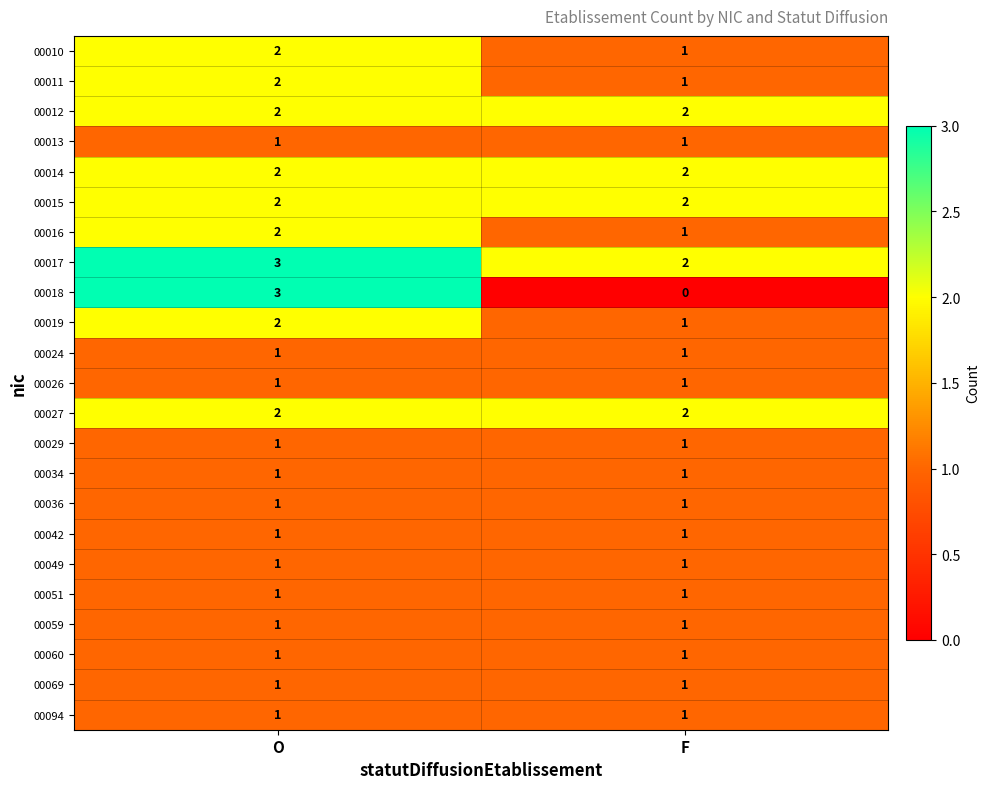

Which series has the widest spread of values?

00018